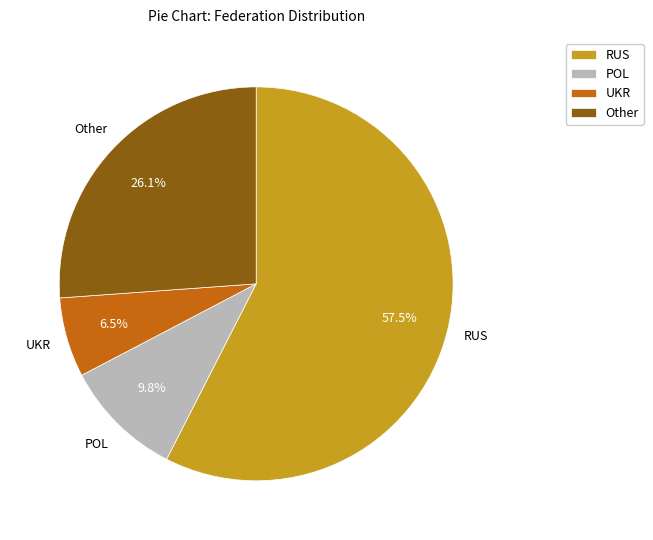

Rank the categories by value from highest to lowest.

RUS, Other, POL, UKR